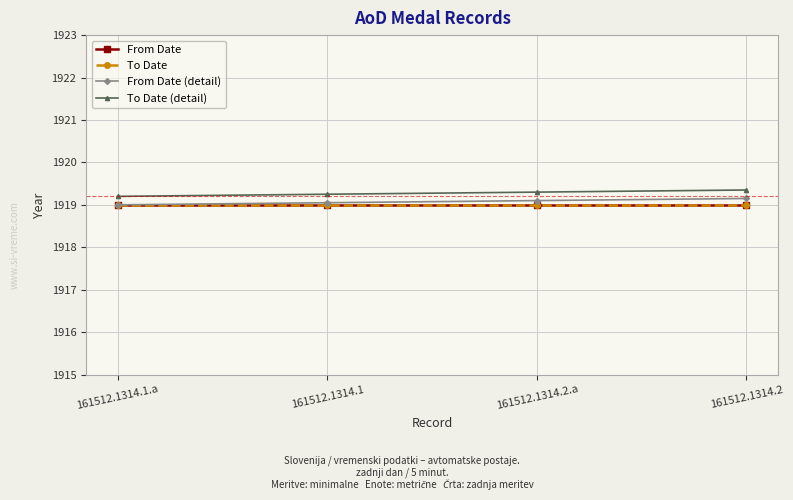

The From Date (detail) series shows 1919.0 at 161512.1314.1. True or false?

True